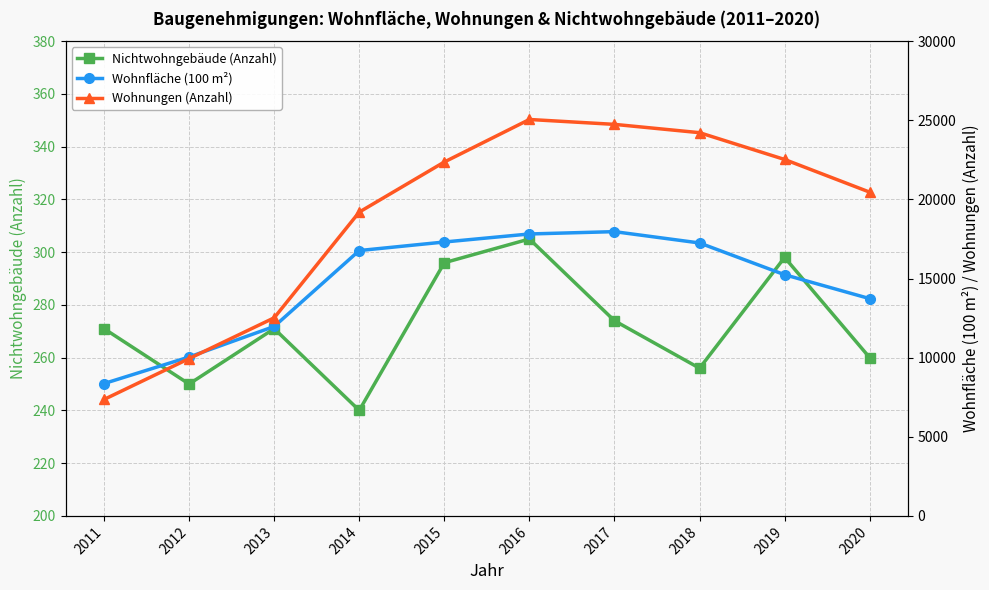

Count the number of categories in the chart.

10